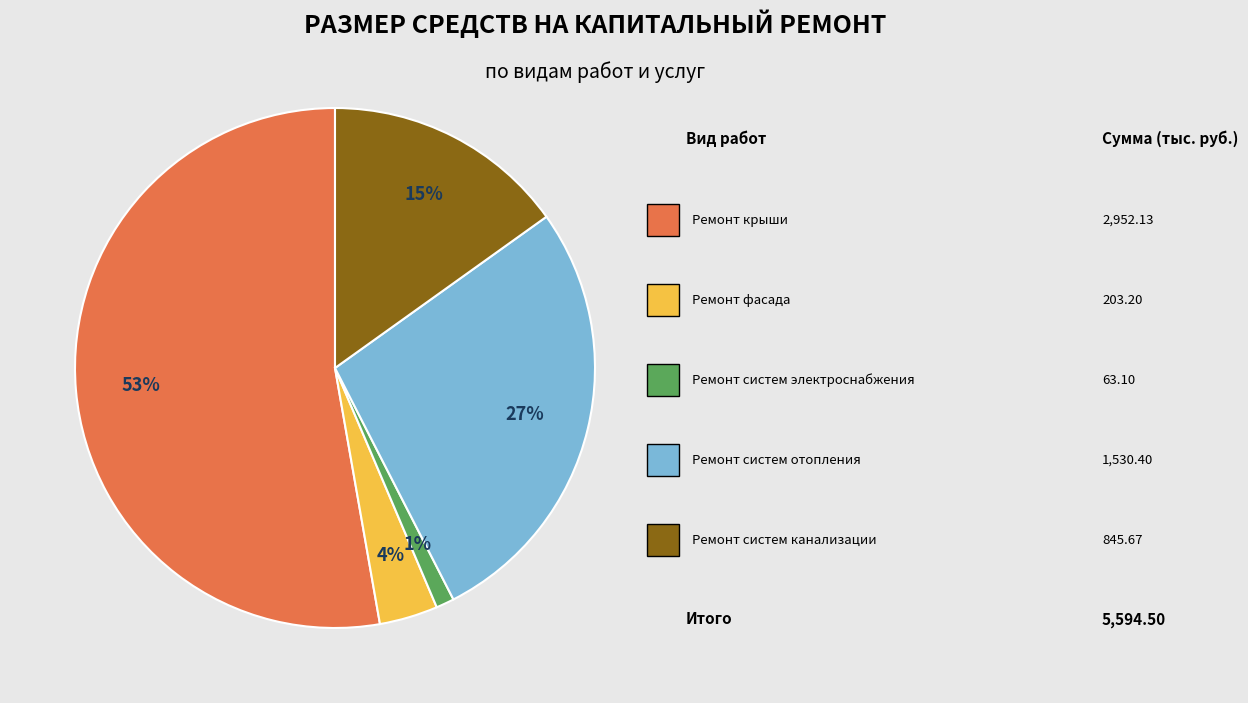

To the nearest percent, what is the difference between the largest and smallest slice percentages?

52%